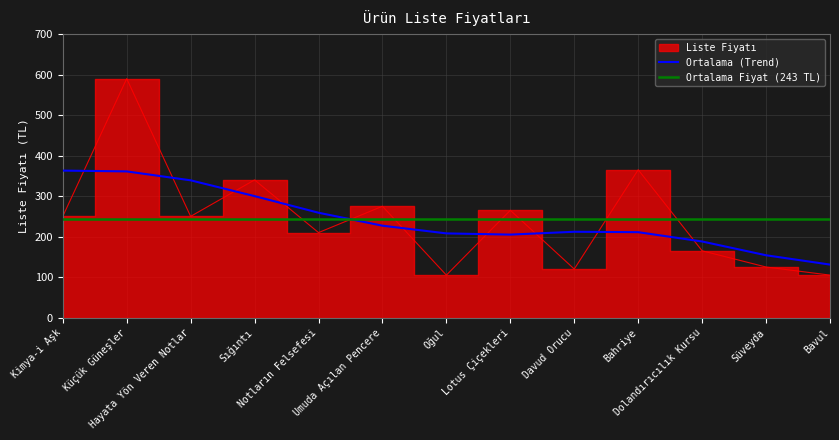

Does the chart display data point markers on the line(s)?

No